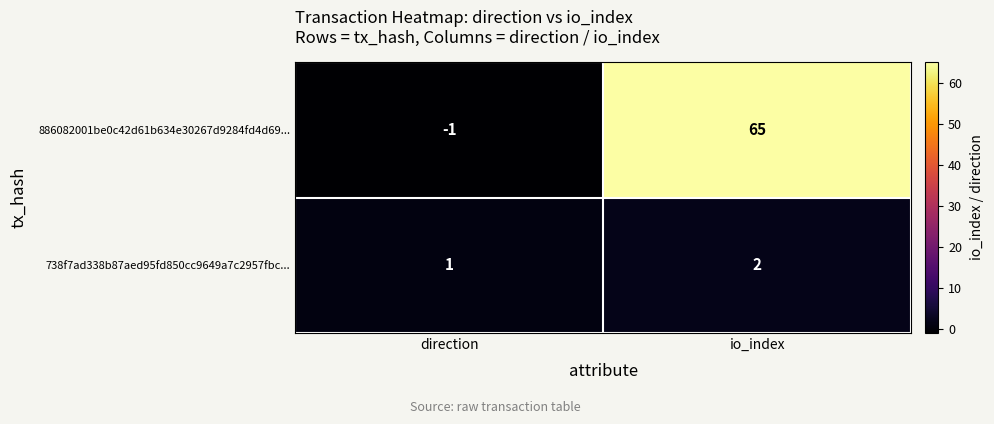

Reading left to right, transcribe all the data shown in this chart.

886082001be0c42d61b634e30267d9284fd4d69...: direction=-1	io_index=65
738f7ad338b87aed95fd850cc9649a7c2957fbc...: direction=1	io_index=2